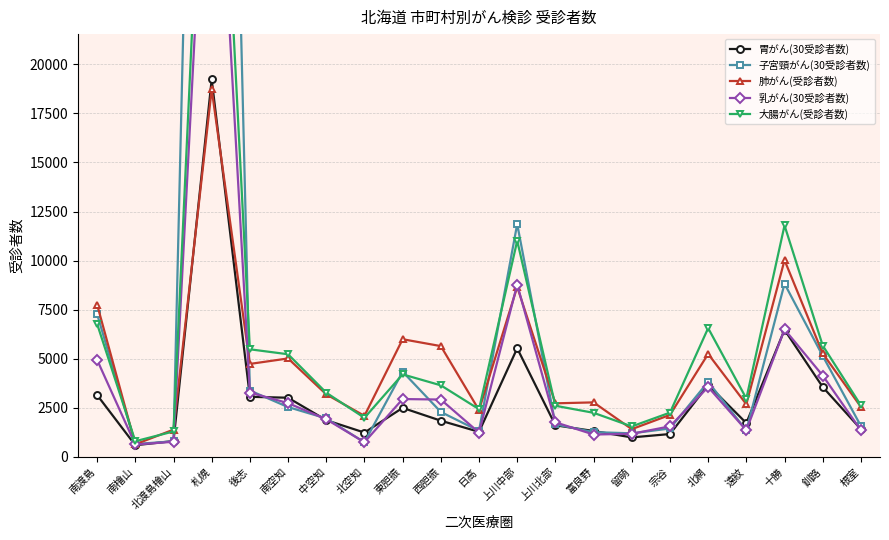

Reading left to right, what are all the values shown in this chart?

胃がん(30受診者数): 3152	596	808	19229	3063	3015	1872	1240	2498	1845	1277	5534	1611	1321	994	1166	3670	1723	6474	3561	1411
子宮頸がん(30受診者数): 7276	658	794	82755	3382	2539	1961	745	4341	2290	1324	11863	1660	1264	1202	1448	3824	1348	8823	5145	1574
肺がん(受診者数): 7760	643	1389	18727	4737	5016	3188	2092	5995	5645	2385	8661	2730	2778	1415	2140	5247	2681	10022	5271	2547
乳がん(30受診者数): 4942	633	772	38069	3279	2739	1920	747	2948	2923	1239	8782	1764	1141	1178	1558	3559	1357	6496	4145	1356
大腸がん(受診者数): 6774	799	1297	43291	5482	5229	3271	1992	4205	3647	2430	11009	2606	2247	1553	2256	6561	2975	11790	5673	2625